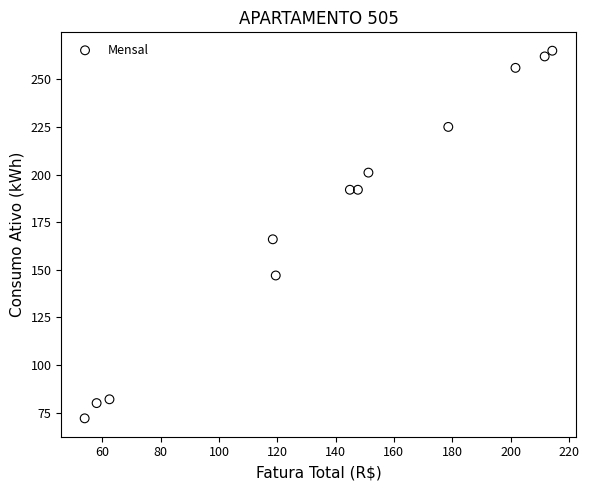

What is the average Y value?

178